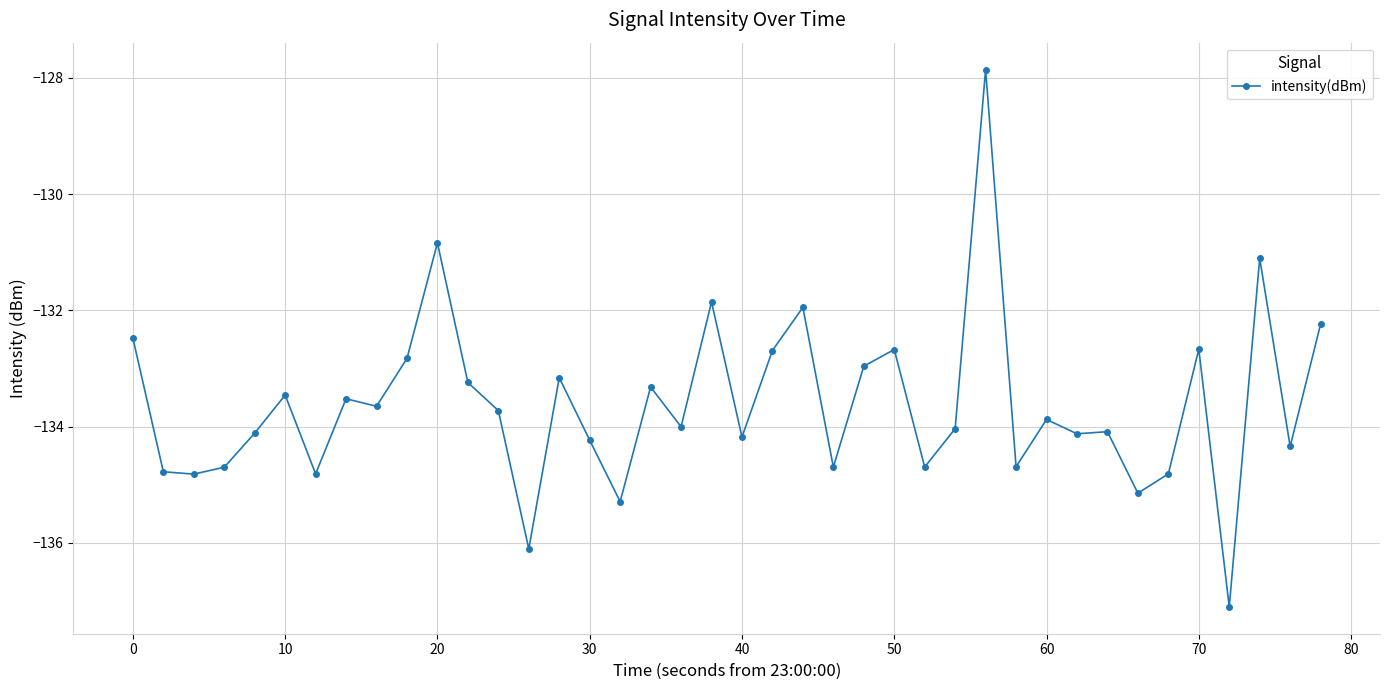

What is the average value?

-133.6